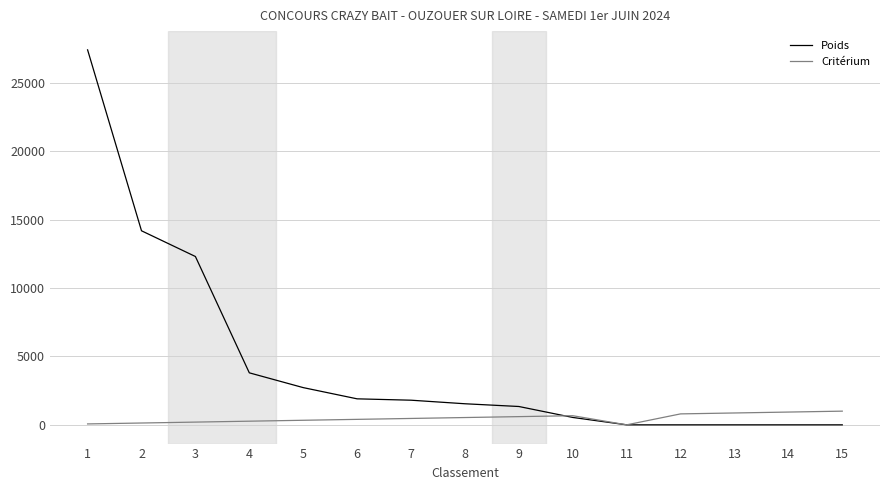

What is the sum of all Critérium values?

7266.6